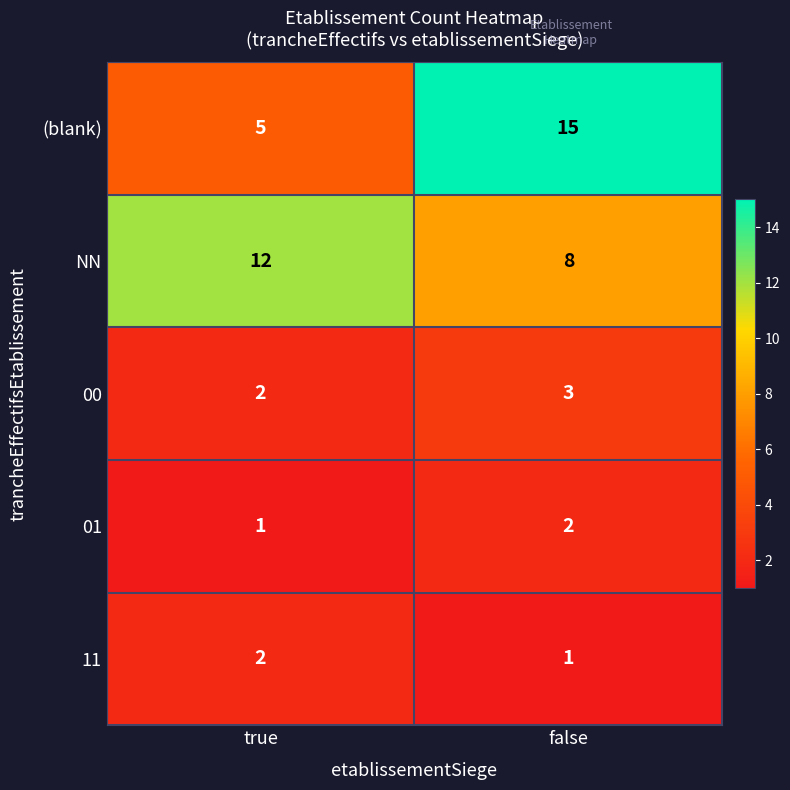

Reading right to left, extract all data points from this chart.

(blank): false=15	true=5
NN: false=8	true=12
00: false=3	true=2
01: false=2	true=1
11: false=1	true=2